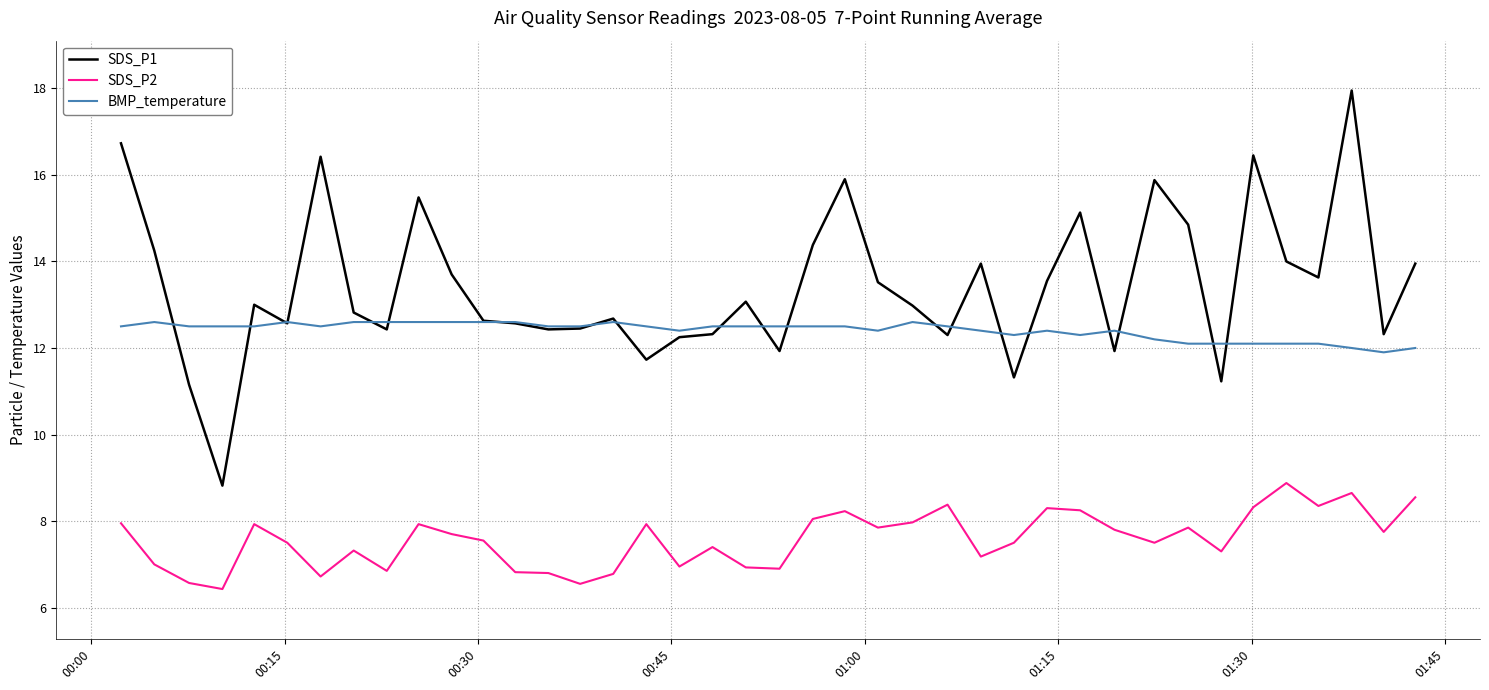

Which series has the largest total across all categories?

SDS_P1